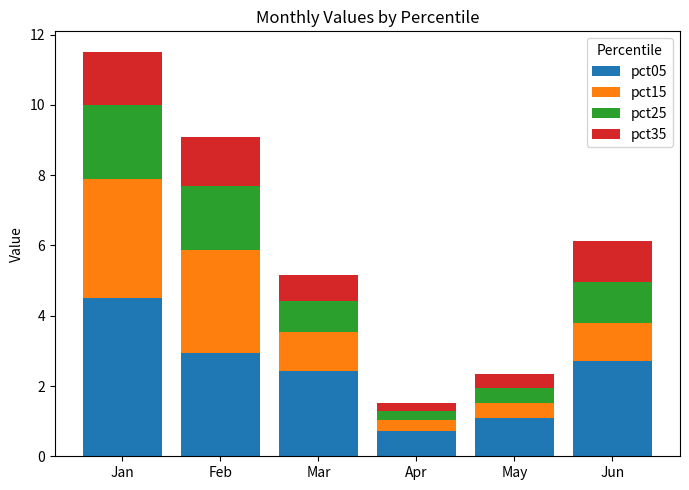

What value does the pct05 series have at Jan?

4.5